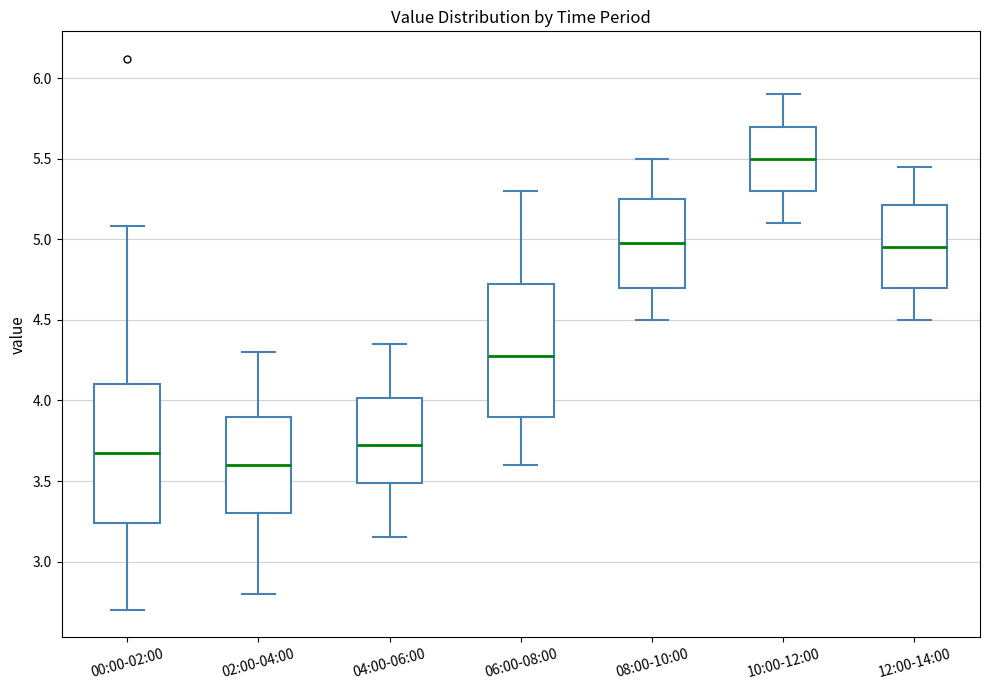

Which box has the highest median line?

10:00-12:00